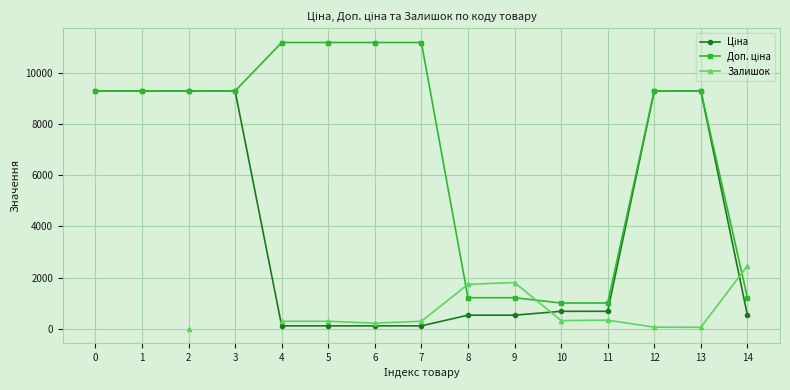

At which label does Залишок first exceed 289?

5